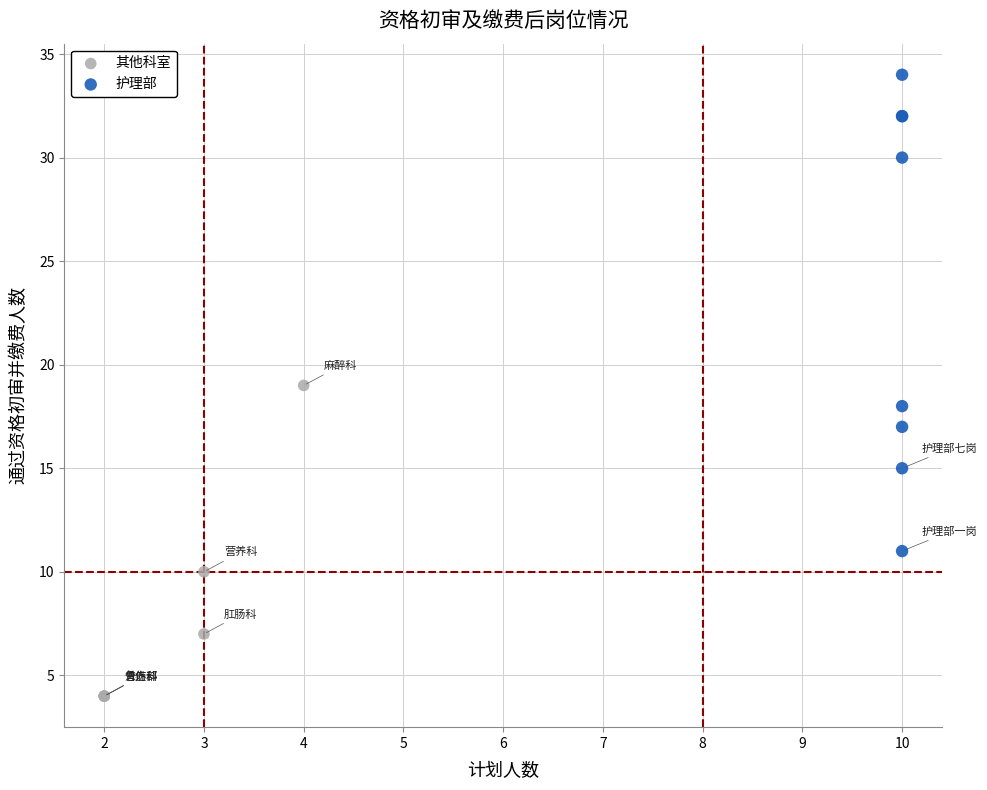

Which series contains the lowest Y value?

其他科室